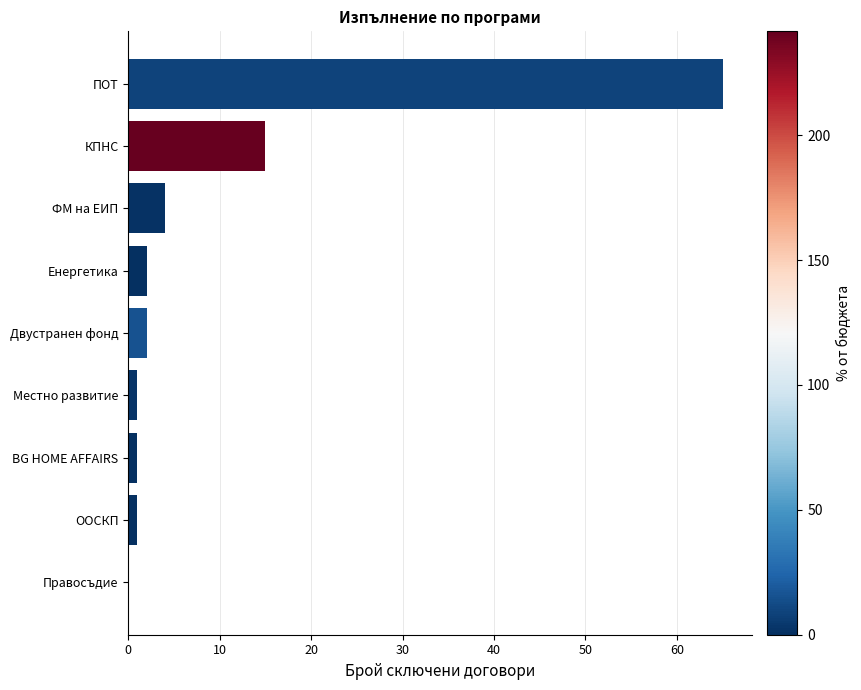

True or false: the data shows 2 at Двустранен фонд.

True